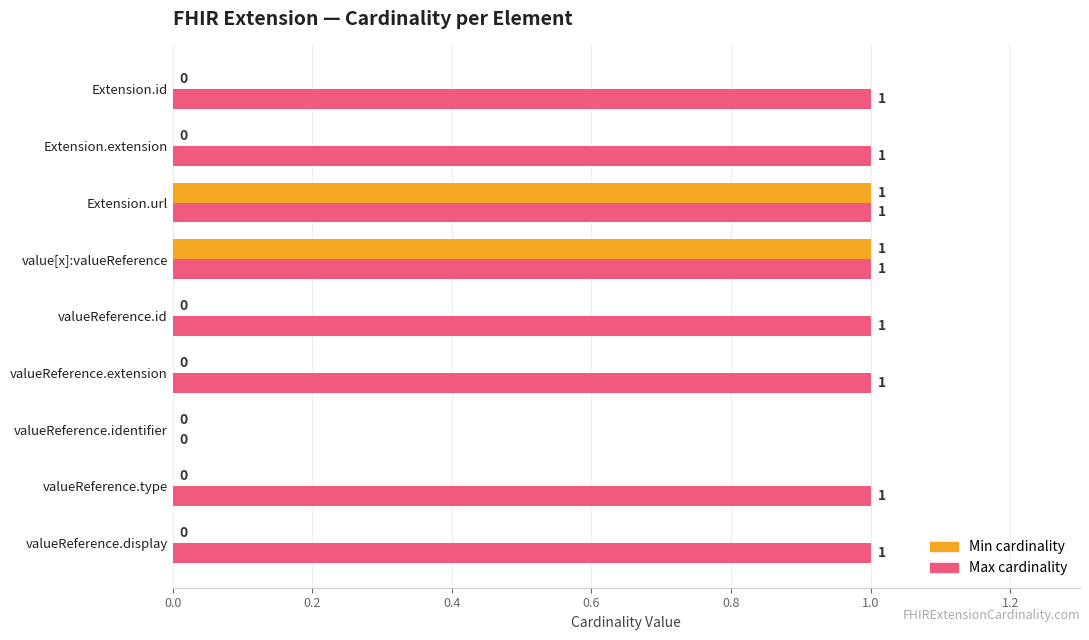

Between Extension.extension and valueReference.identifier, which series saw the biggest shift?

Max cardinality